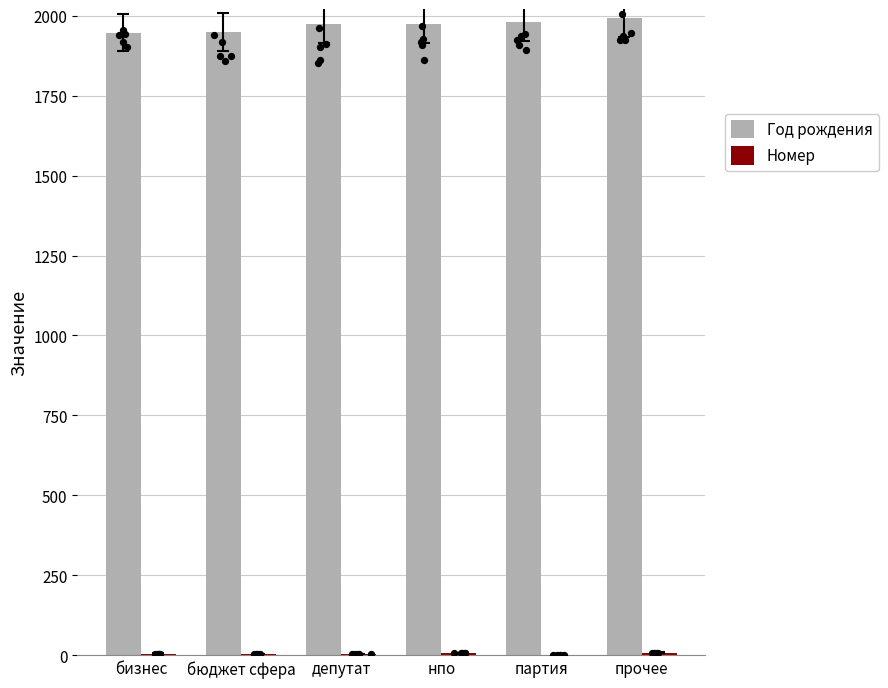

Which series has the largest total across all categories?

Год рождения